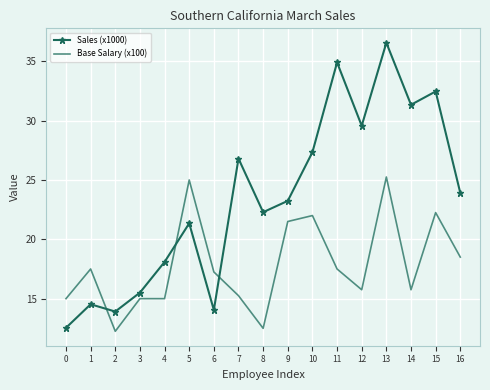

How many categories are shown in the chart?

17